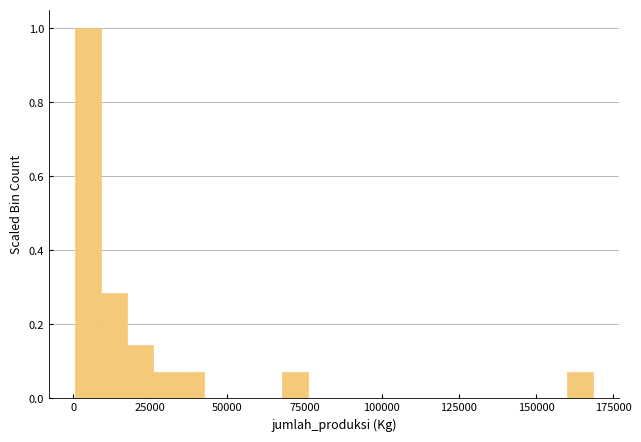

Around what value on the x-axis is the tallest bar? Give the approximate position of its centre, as read against the axis.

5000